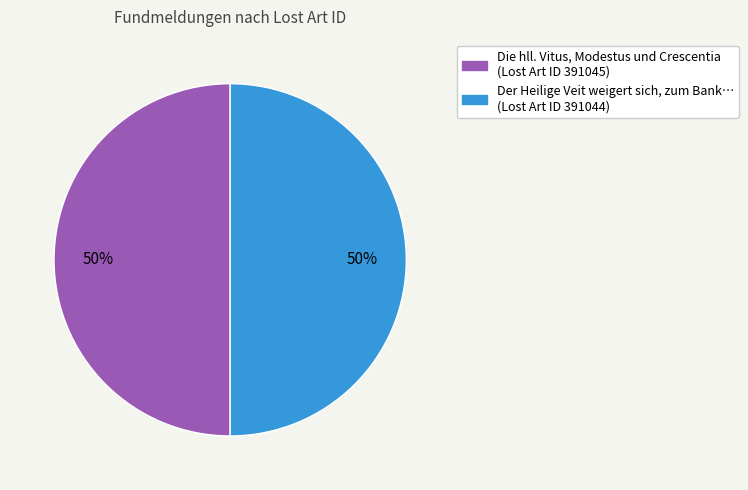

Approximately how many times larger is the value at Der Heilige Veit weigert sich, zum Bank… (Lost Art ID 391044) compared to Die hll. Vitus, Modestus und Crescentia (Lost Art ID 391045)?

1.0